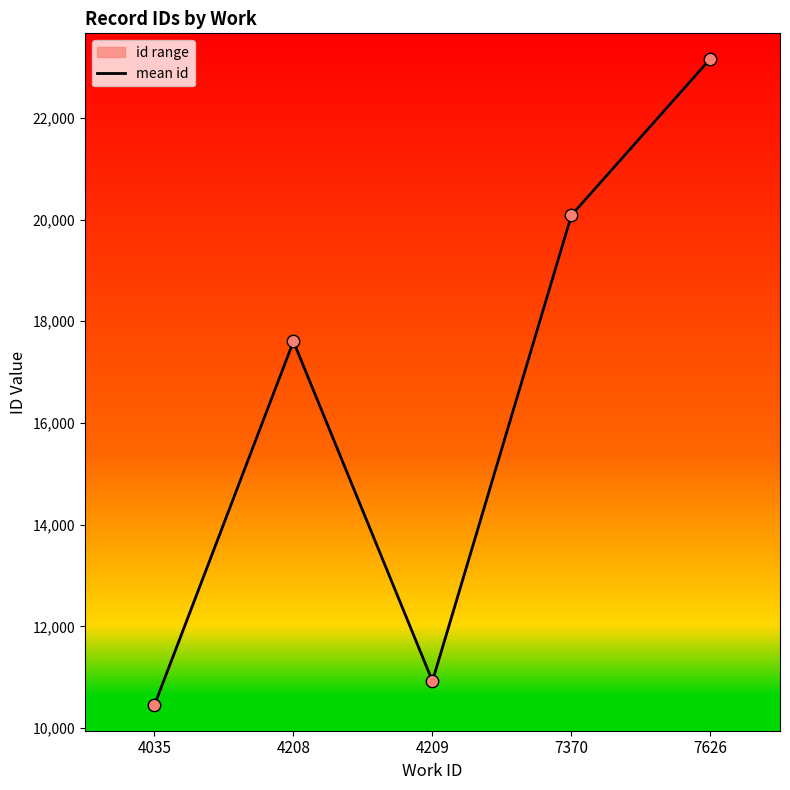

Between 4035 and 4208, which is larger?

4208